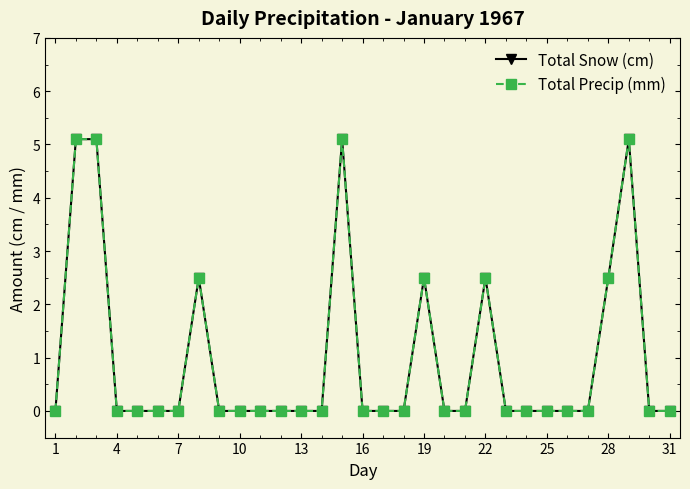

Does the chart have visible grid lines?

No